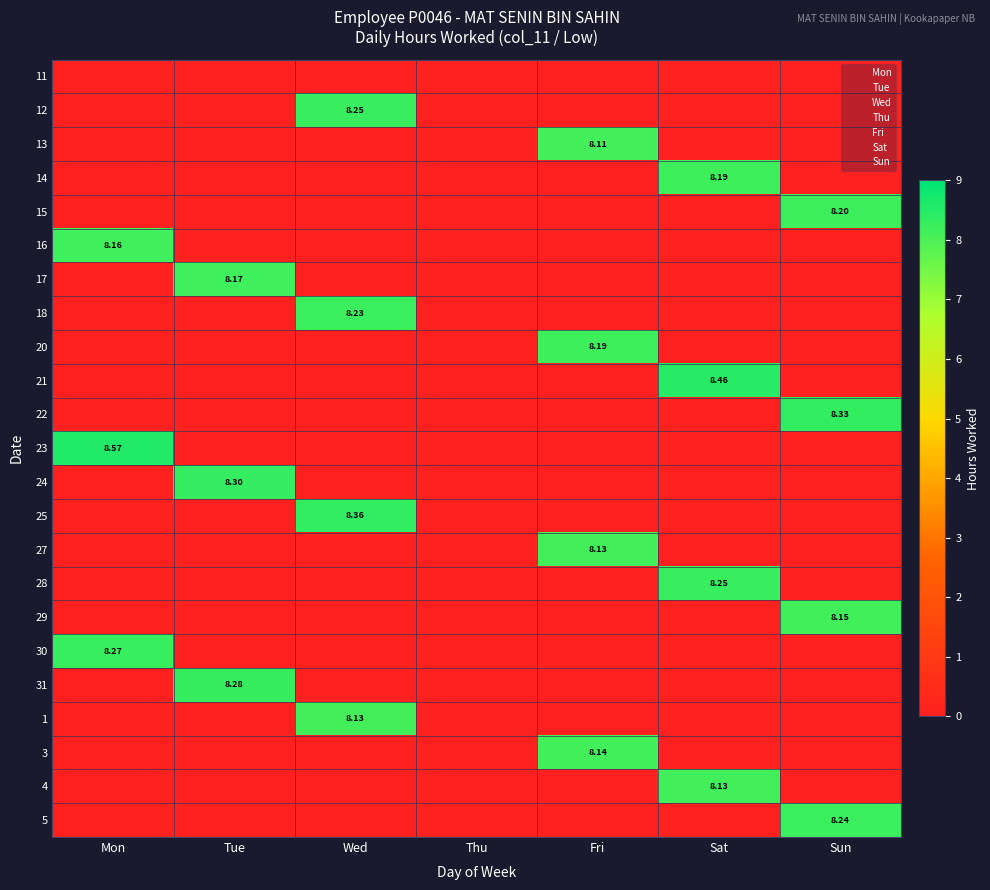

What is the maximum value for 16?

8.2